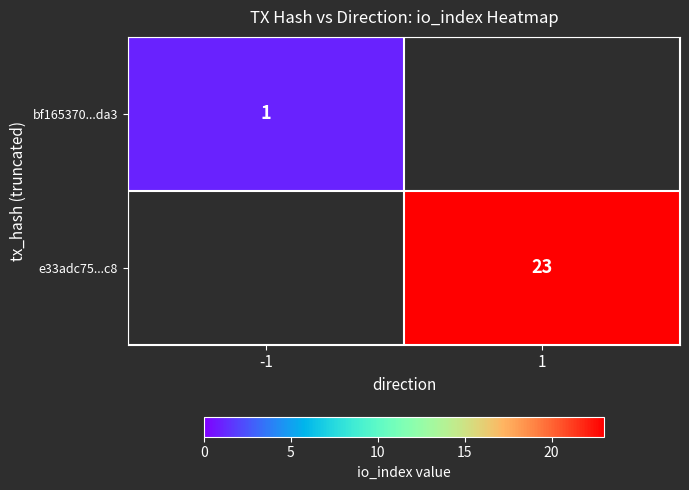

True or false: bf165370...da3 has a value of 2 at -1.

False